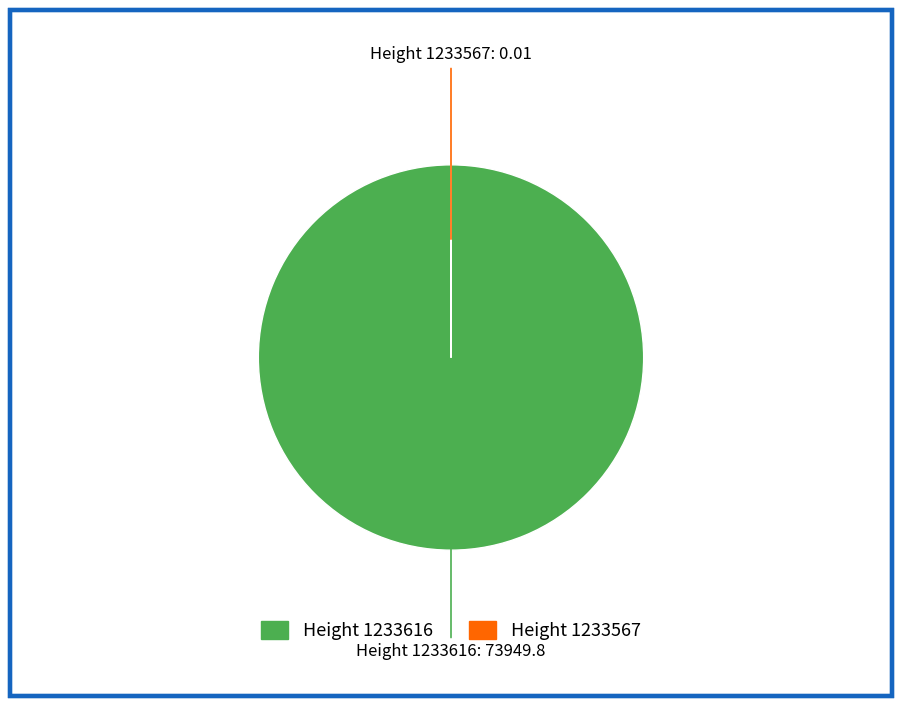

Is there a majority slice in this chart?

Yes